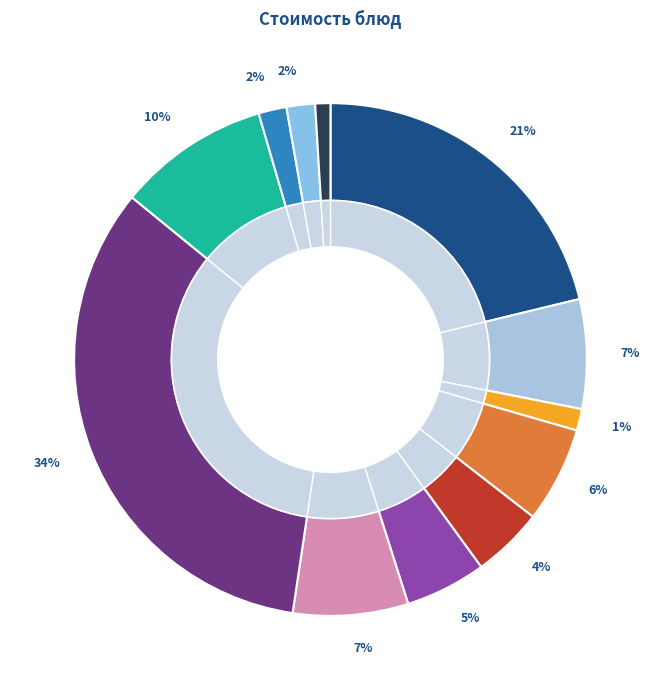

Is Гуляш из куриного филе the majority of the pie?

No